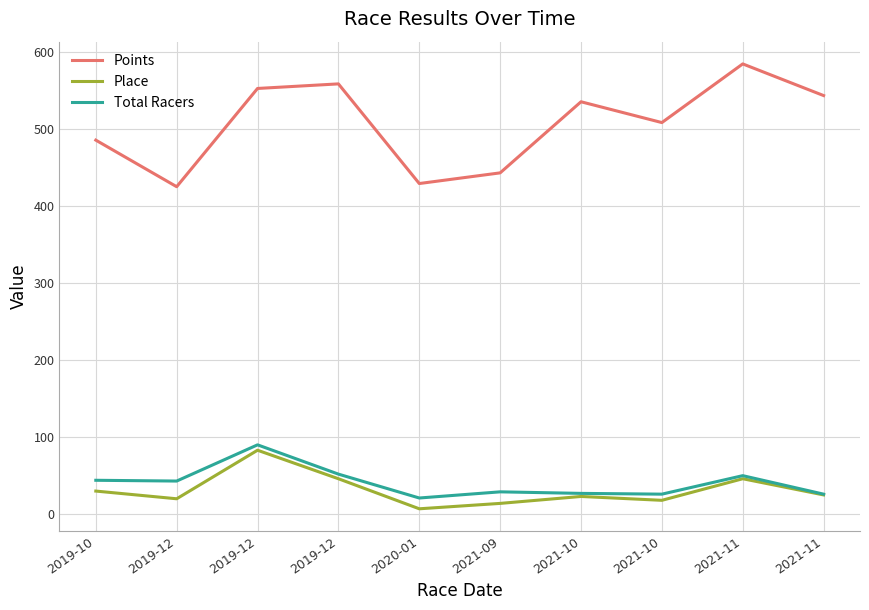

Reading left to right, list all the values displayed in this chart.

Points: 485.4	425.0	552.5	558.4	429.1	443.0	535.2	508.2	584.4	543.3
Place: 30.0	20.0	83.0	46.0	7.0	14.0	23.0	18.0	46.0	25.0
Total Racers: 44.0	43.0	90.0	52.0	21.0	29.0	27.0	26.0	50.0	26.0